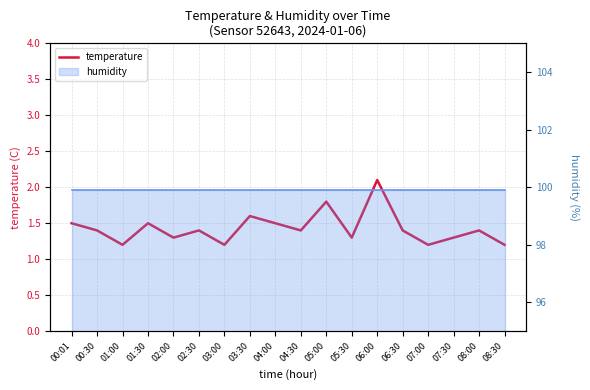

Reading left to right, list all the values displayed in this chart.

00:01=1.5	00:30=1.4	01:00=1.2	01:30=1.5	02:00=1.3	02:30=1.4	03:00=1.2	03:30=1.6	04:00=1.5	04:30=1.4	05:00=1.8	05:30=1.3	06:00=2.1	06:30=1.4	07:00=1.2	07:30=1.3	08:00=1.4	08:30=1.2